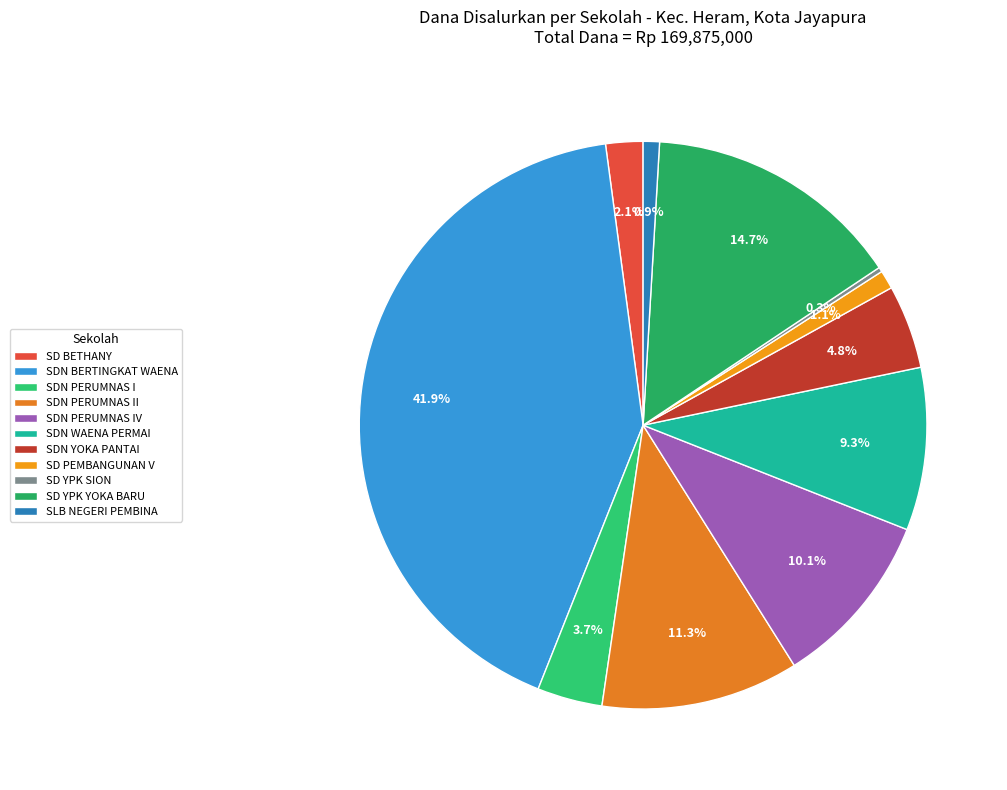

To the nearest percent, what is the difference between the largest and smallest slice percentages?

42%